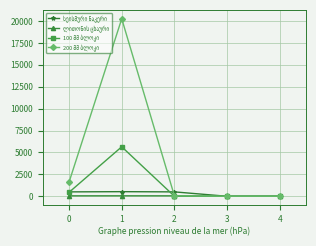

What is the maximum value shown in the chart?

20253.8